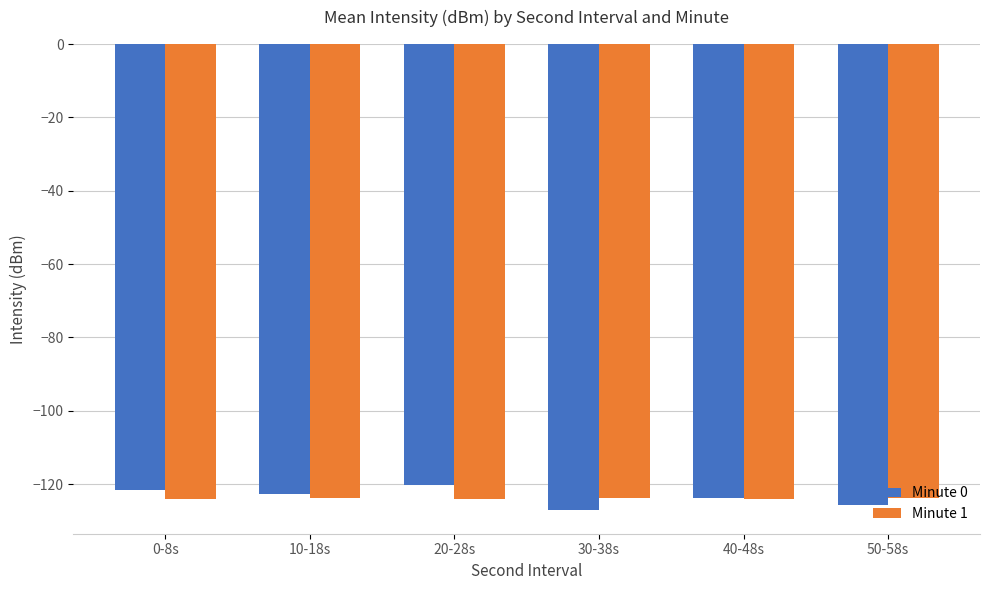

What is the average value of the Minute 0 series?

-123.5